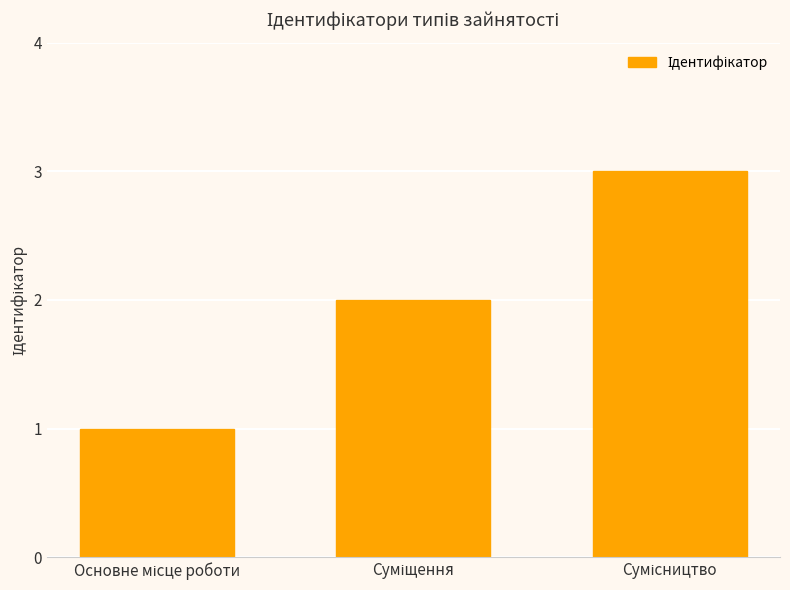

What is the sum of all values?

6